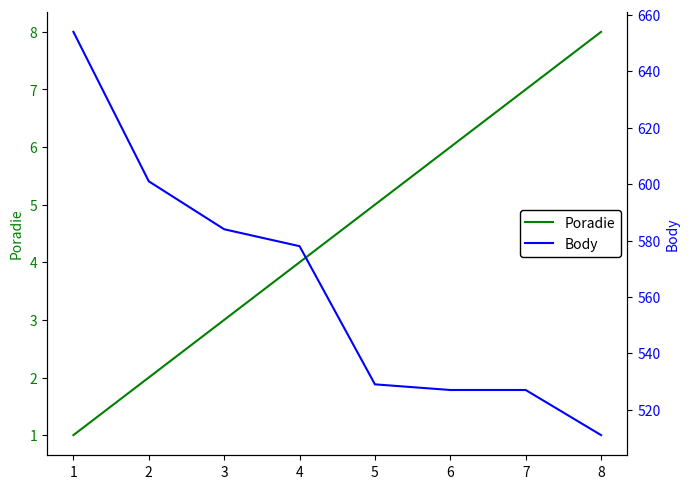

What are all the series names shown in the legend?

Poradie, Body